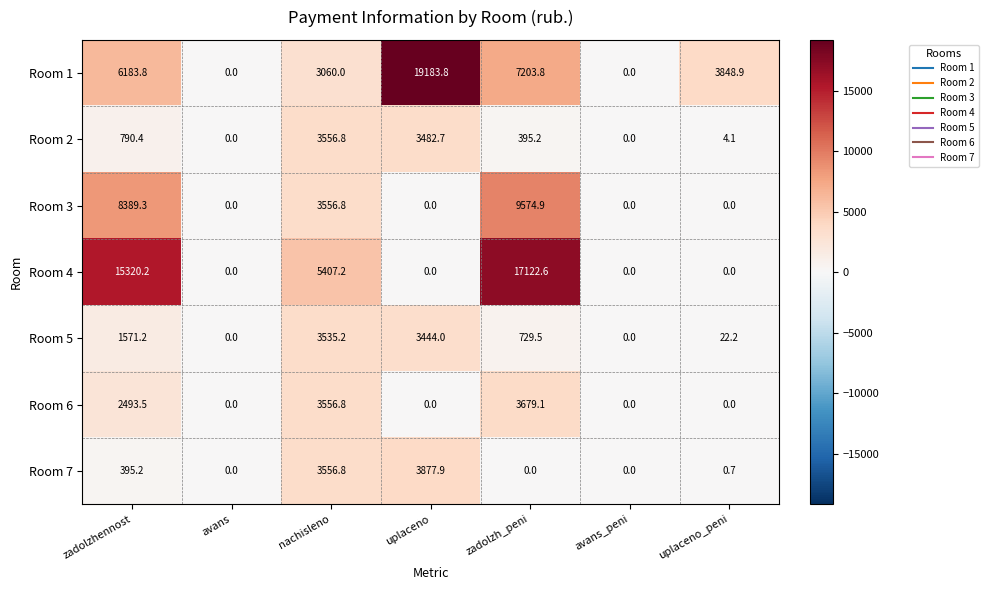

Is it true that Room 4 equals 9115.4 at uplaceno_peni?

False